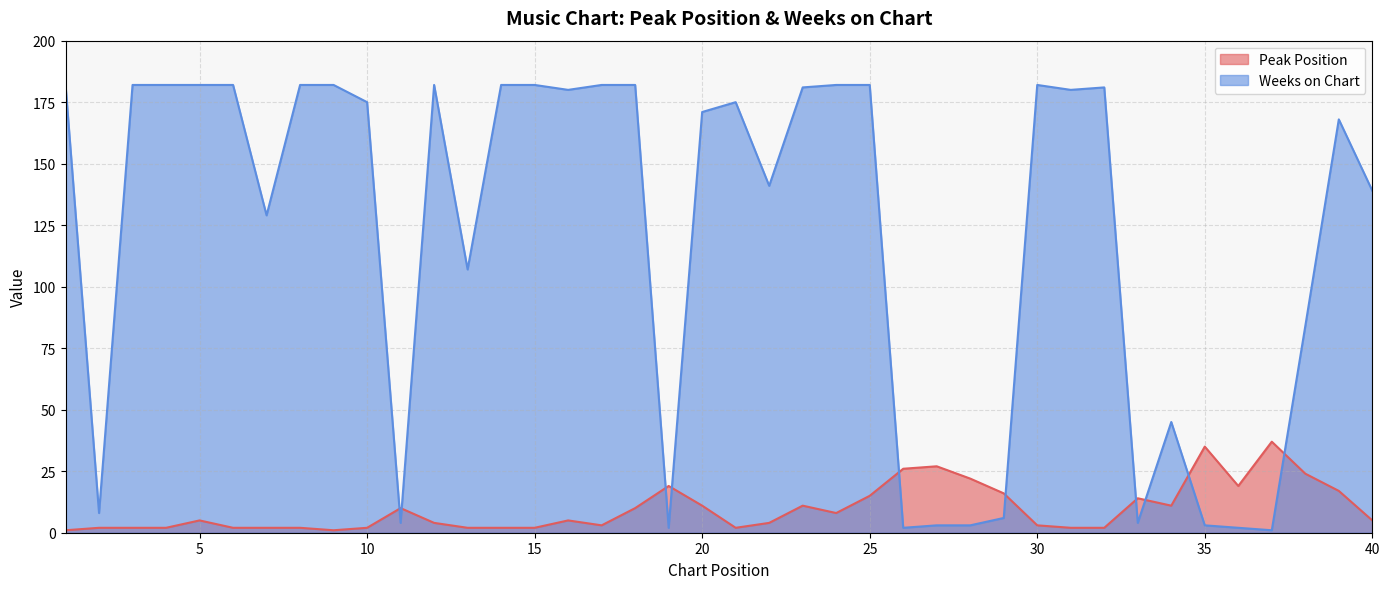

At which label does Weeks on Chart reach its minimum?

37